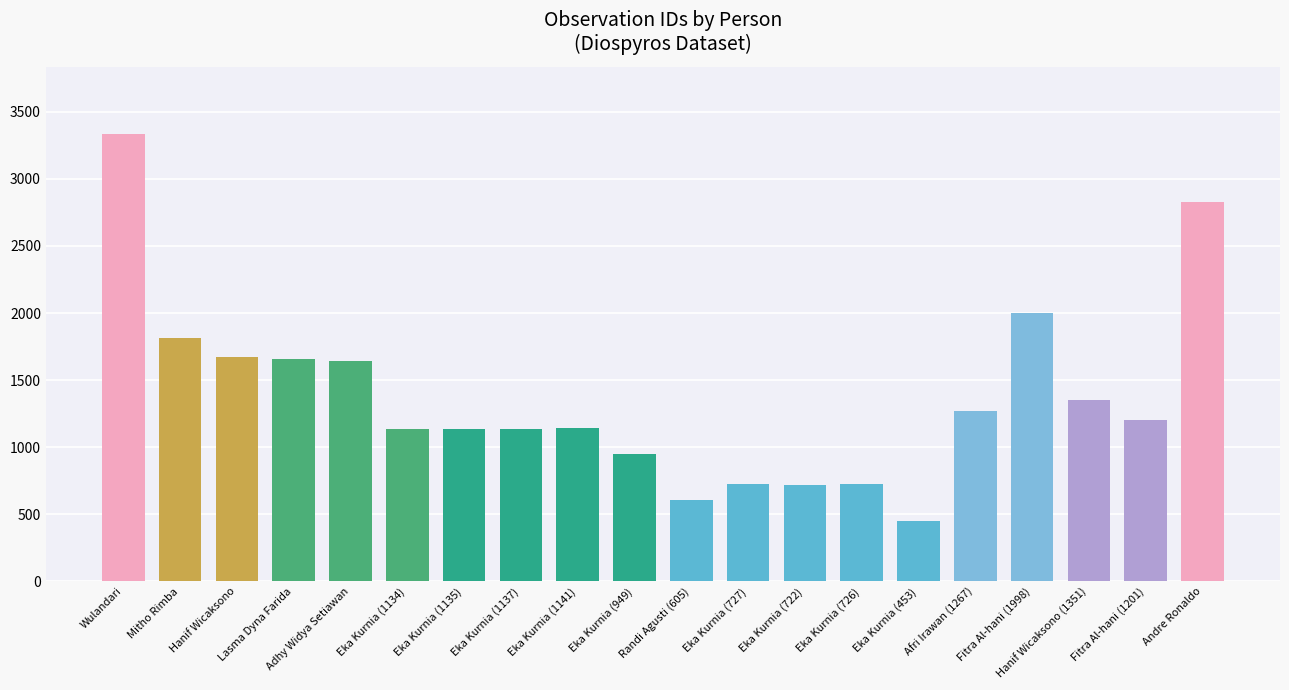

How many categories are shown in the chart?

20